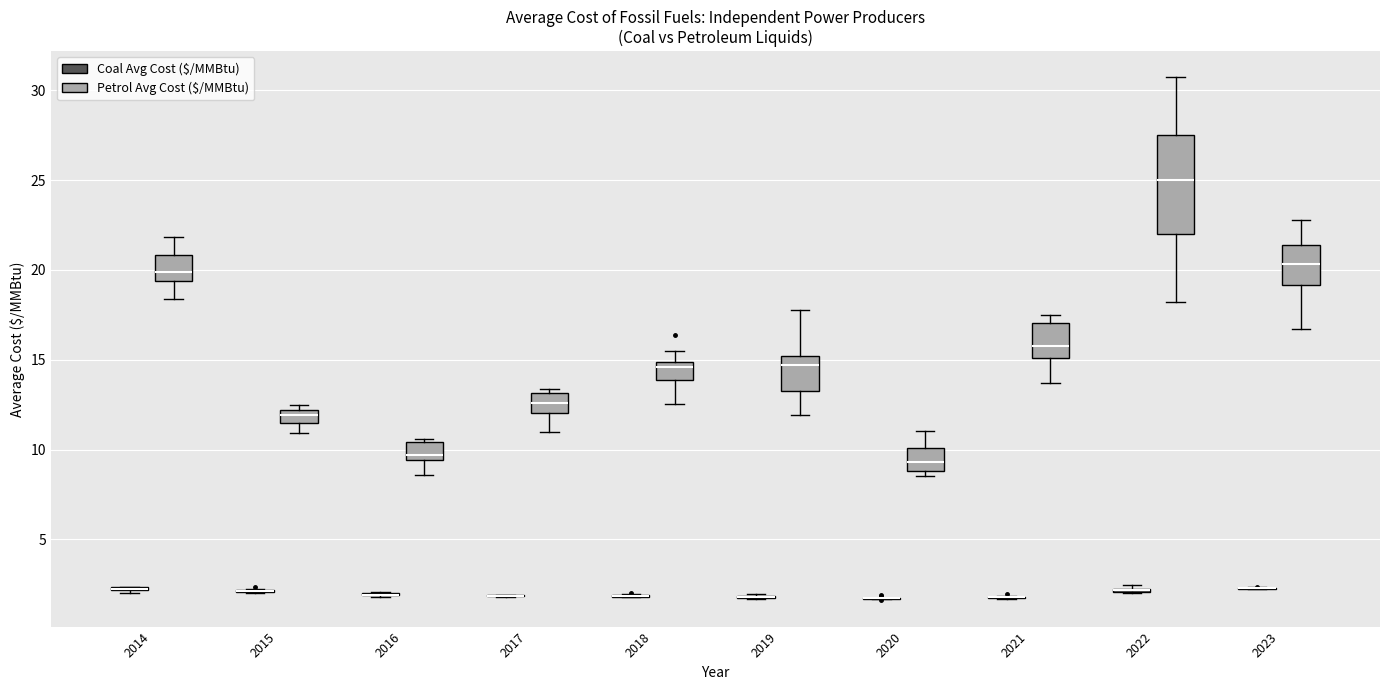

Which box is the tallest, from its lower edge to its upper edge?

2022 (Petrol Avg Cost ($/MMBtu))